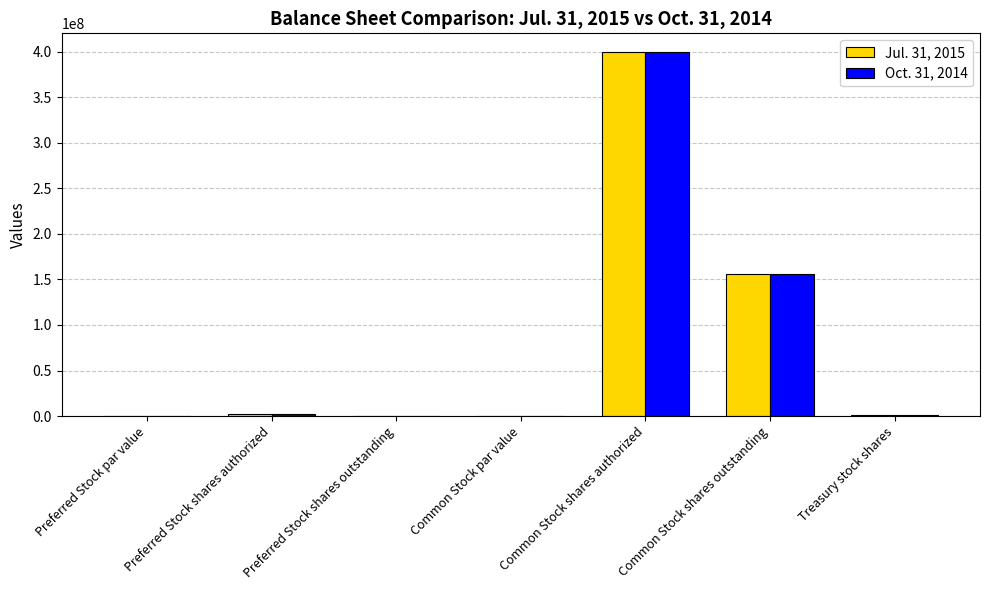

What is the maximum value shown in the chart?

400000000.0